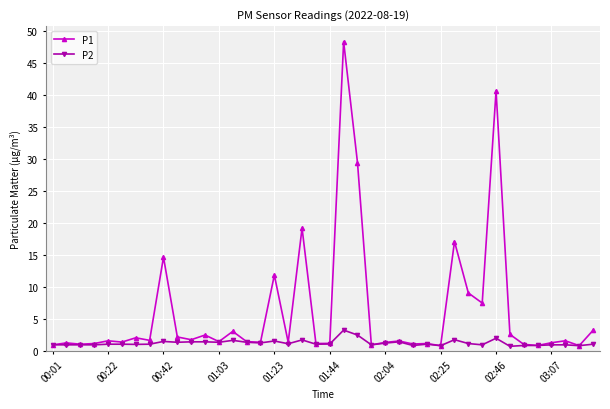

What is the greatest value displayed?

48.4